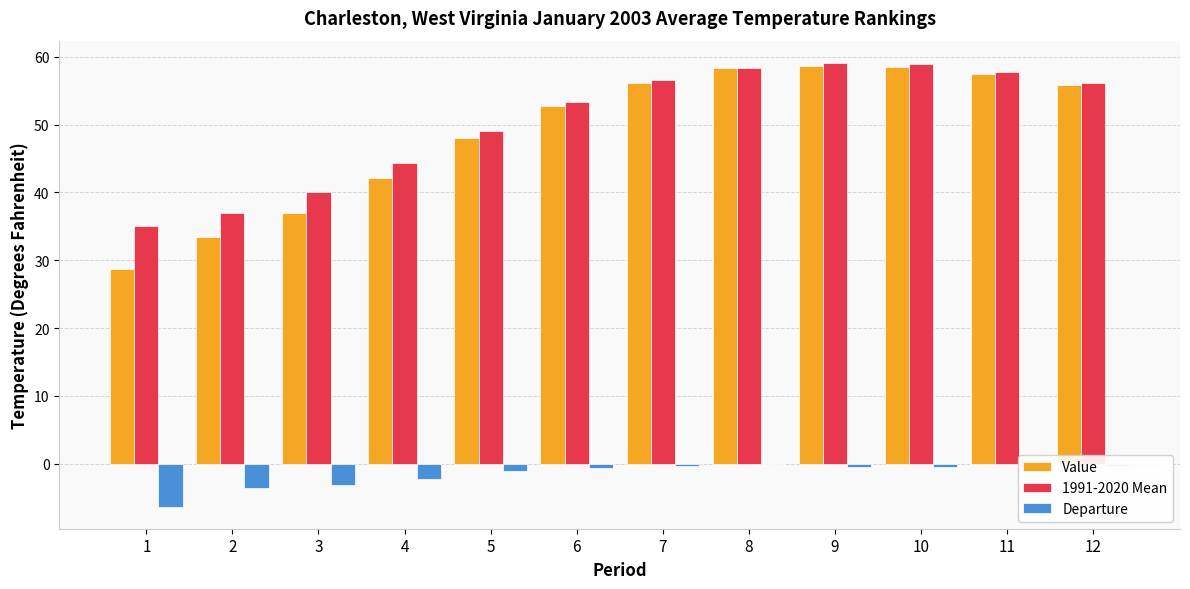

What is the highest value of the Departure series?

-0.1